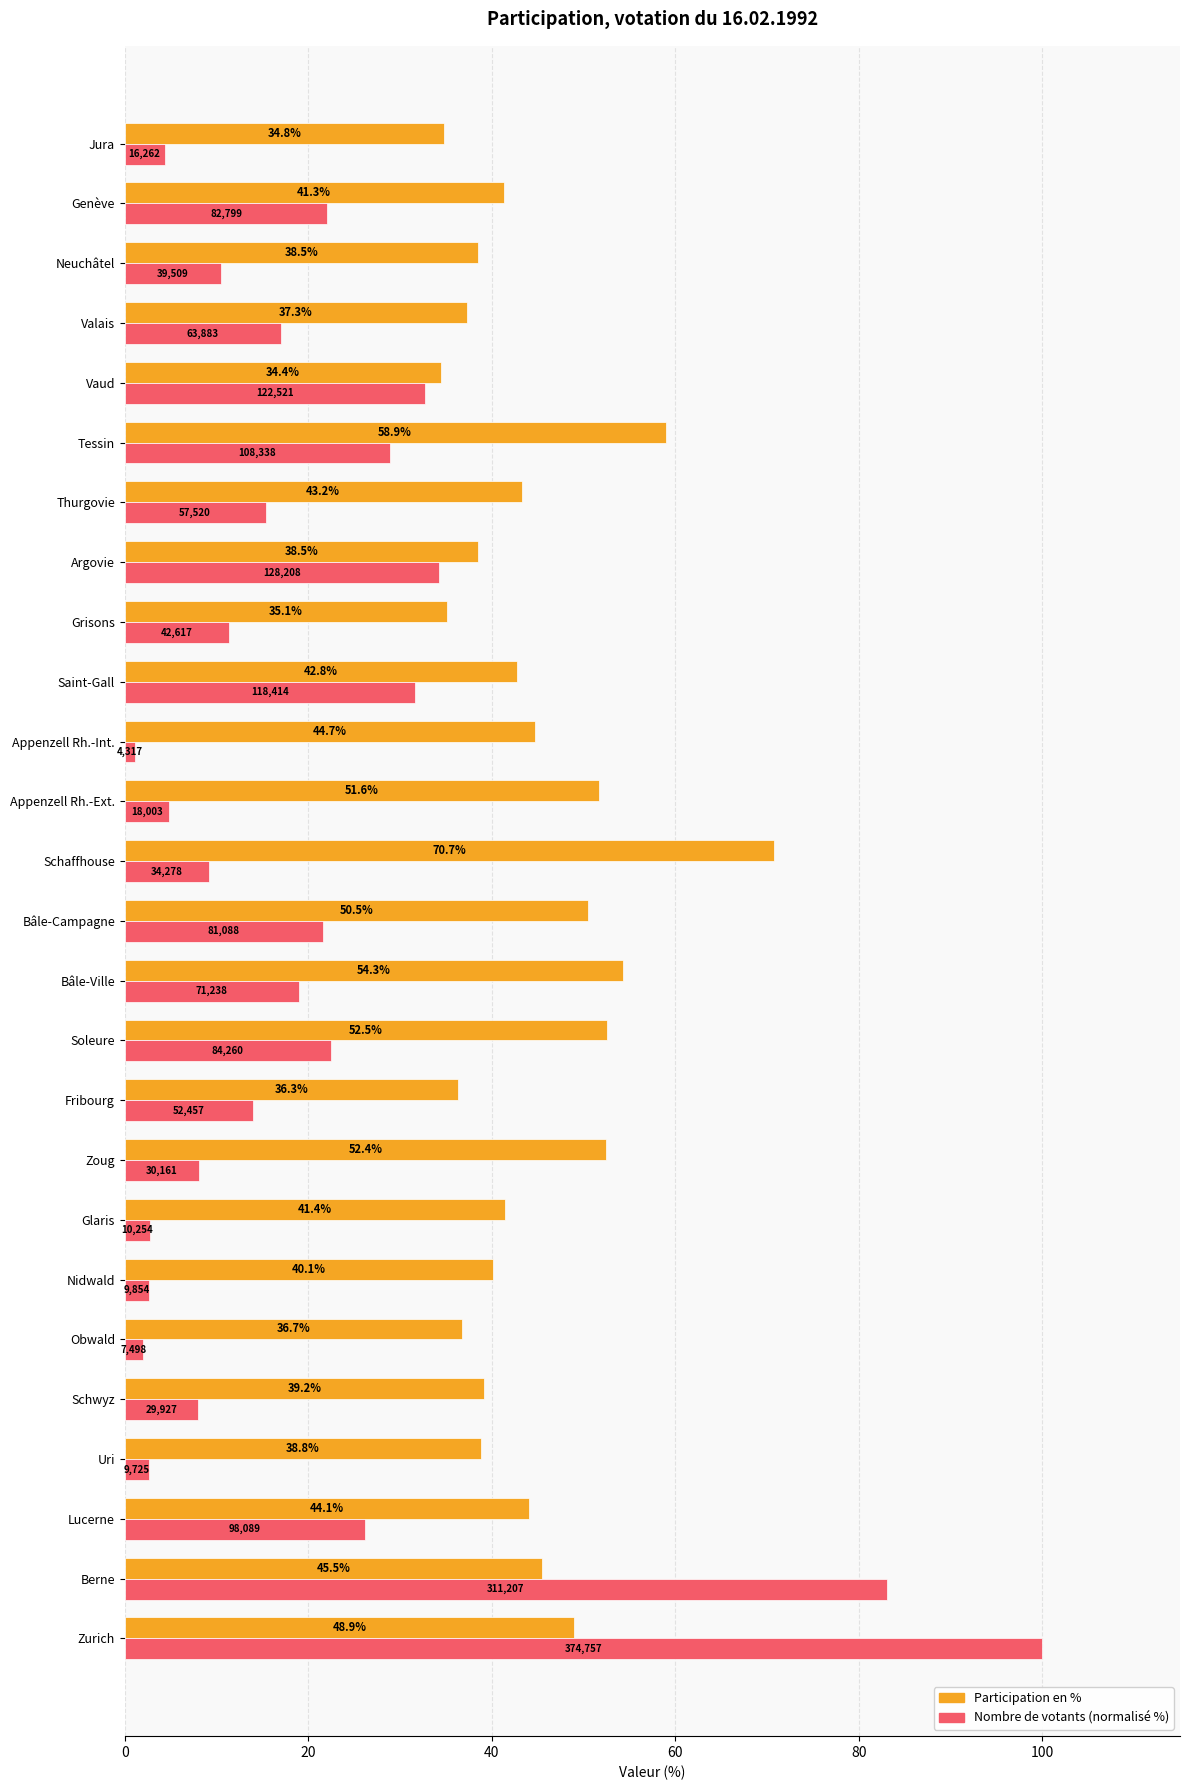

The Participation en % series shows 67.9 at Schwyz. True or false?

False